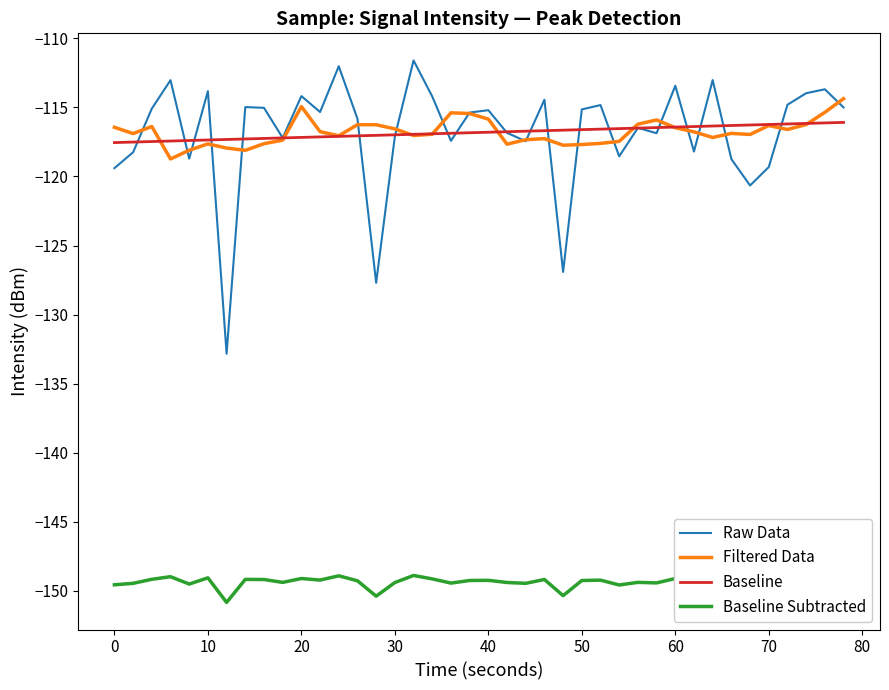

What is the minimum value for Raw Data?

-132.8